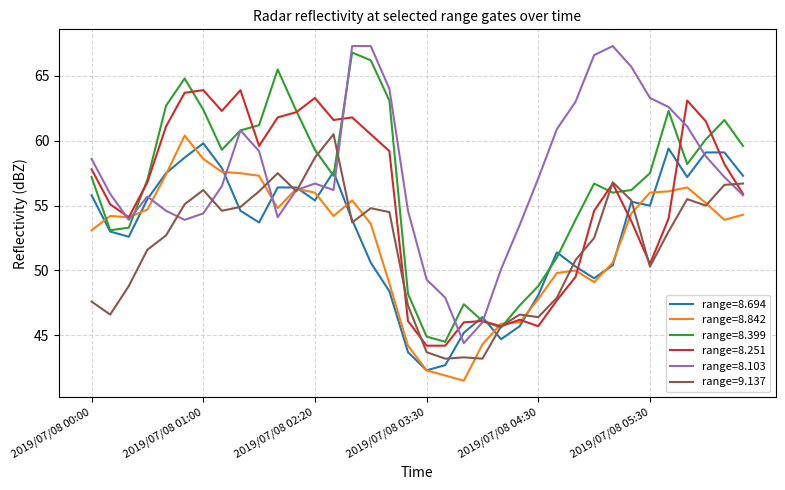

What is the maximum value for range=9.137?

60.5